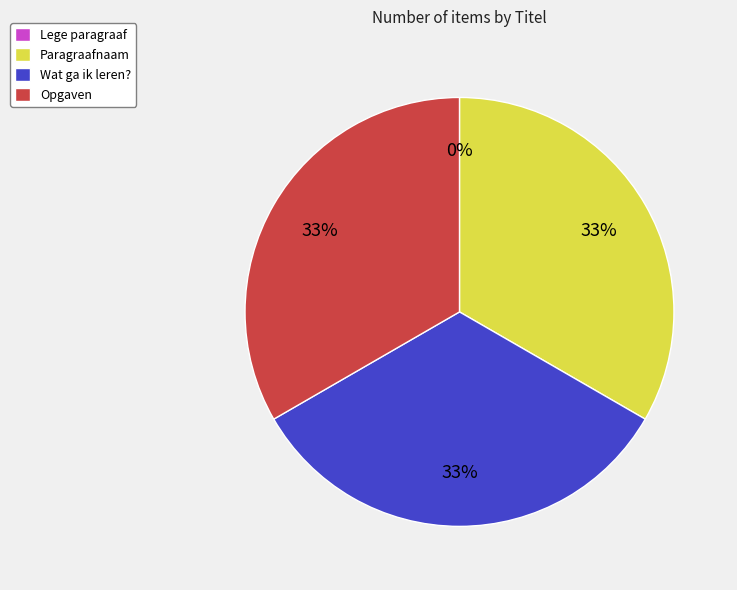

To the nearest percent, what portion does Paragraafnaam represent?

33%